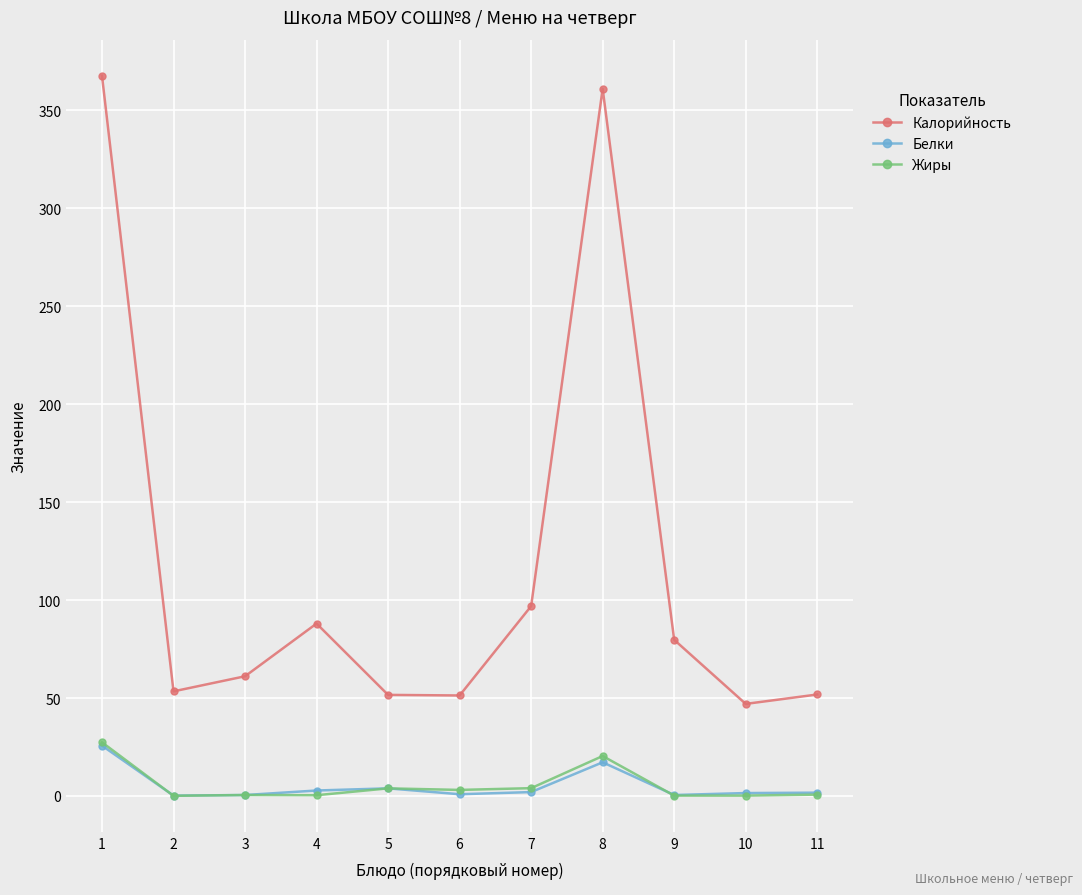

The Белки series shows 1.5 at 10. True or false?

True